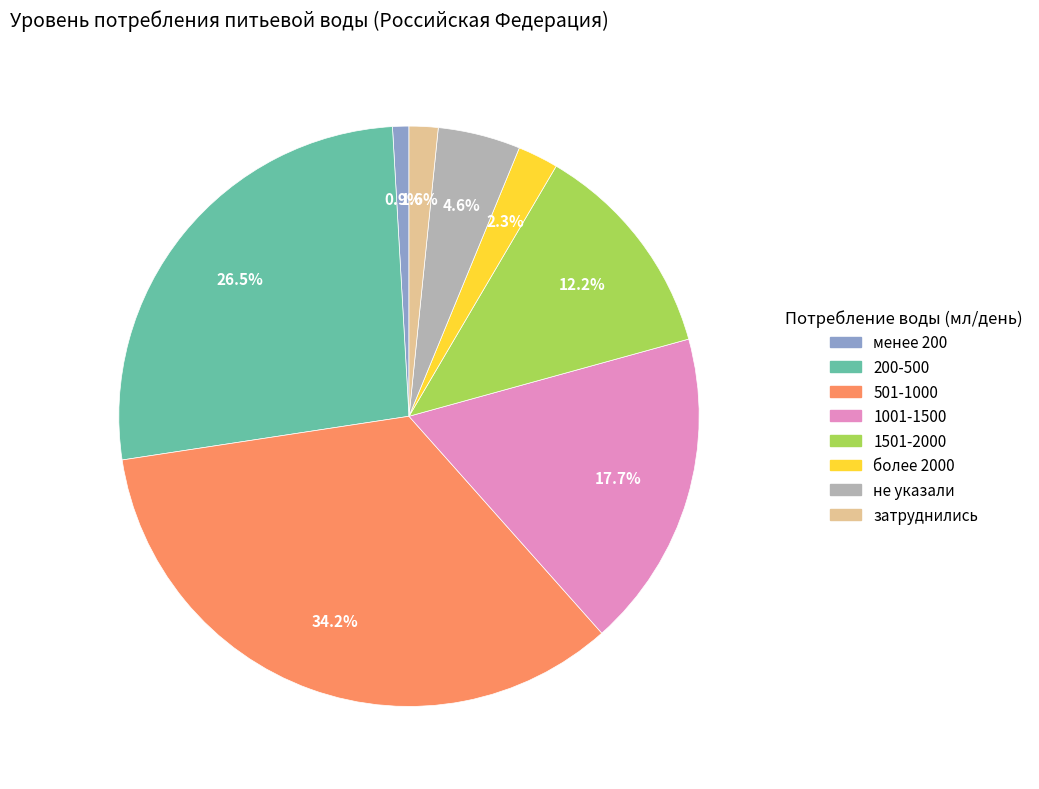

Which category has the biggest portion of the pie?

501-1000